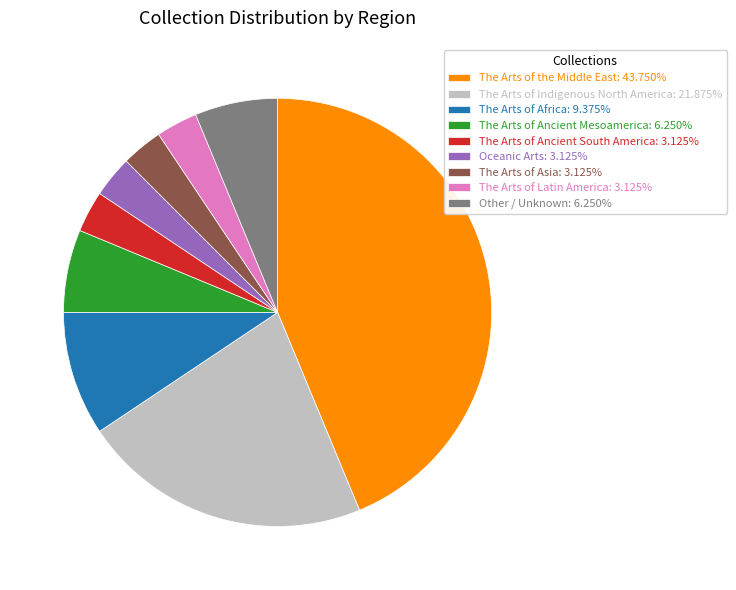

Do The Arts of Ancient South America and Oceanic Arts together represent more than half of the pie?

No